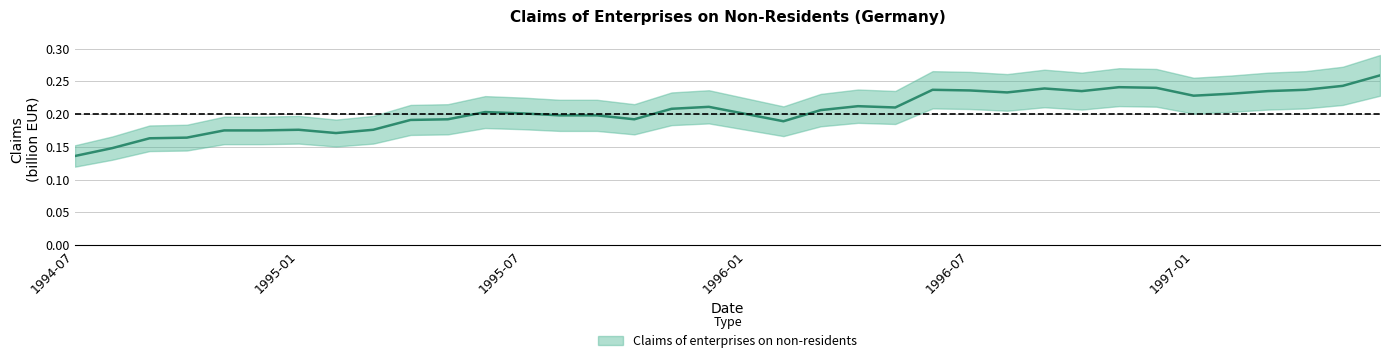

What is the smallest value displayed?

0.1